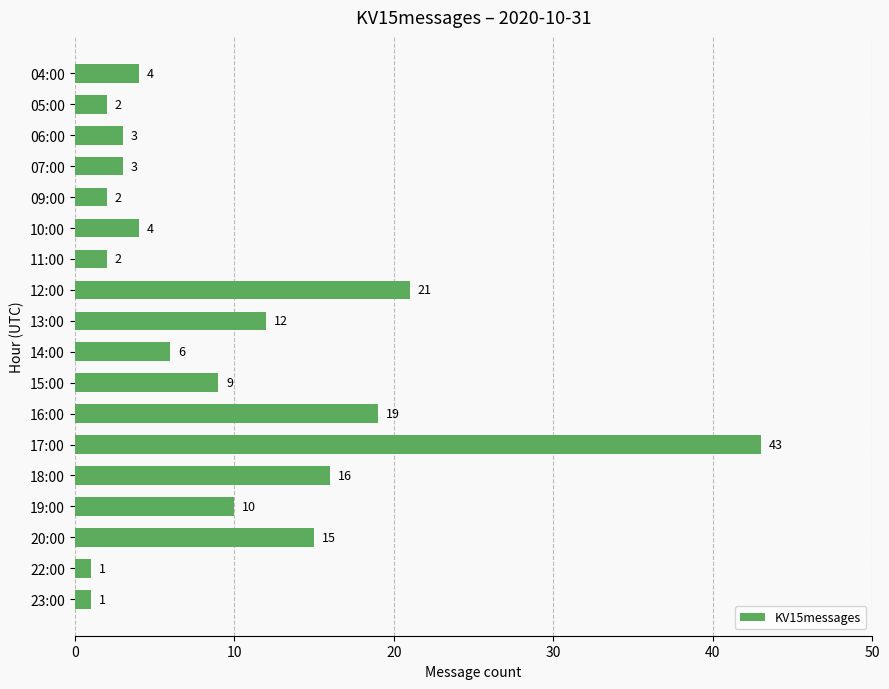

Count the number of categories in the chart.

18